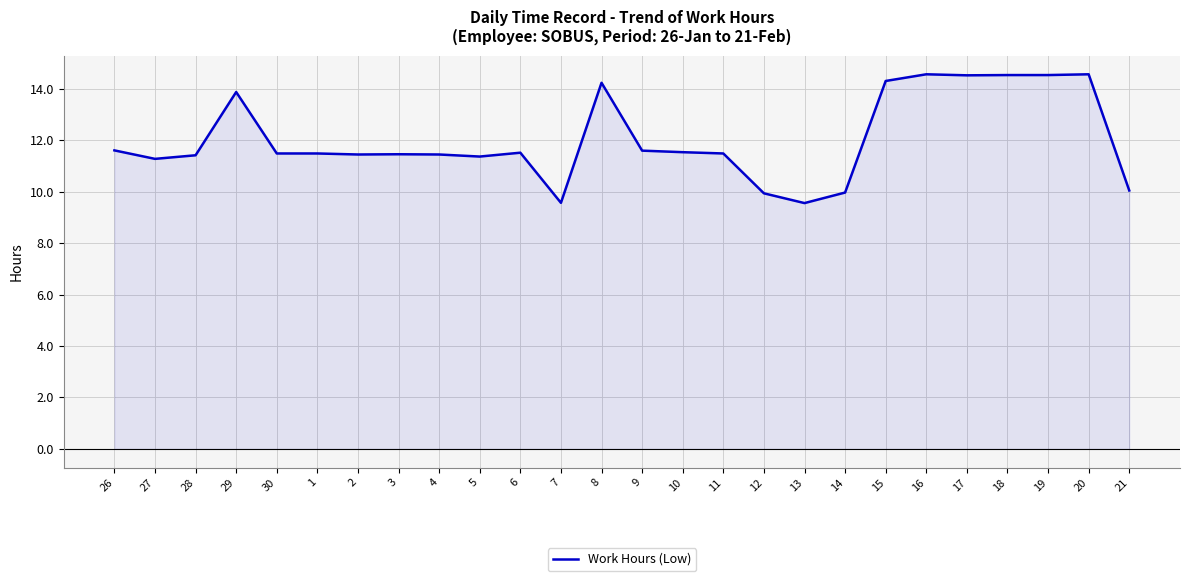

Where does the data first go above 11?

26